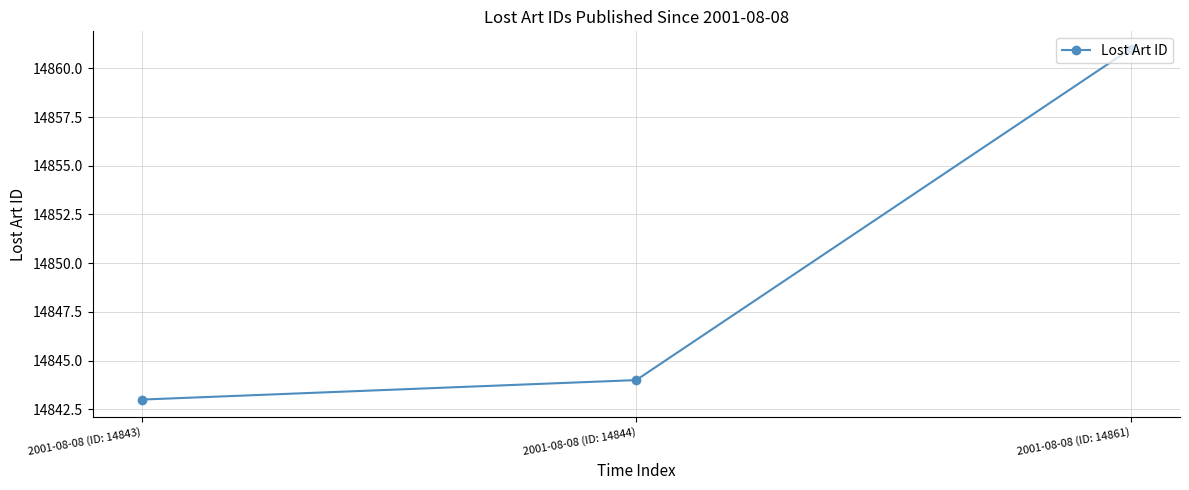

Between 2001-08-08 (ID: 14843) and 2001-08-08 (ID: 14861), which is larger?

2001-08-08 (ID: 14861)